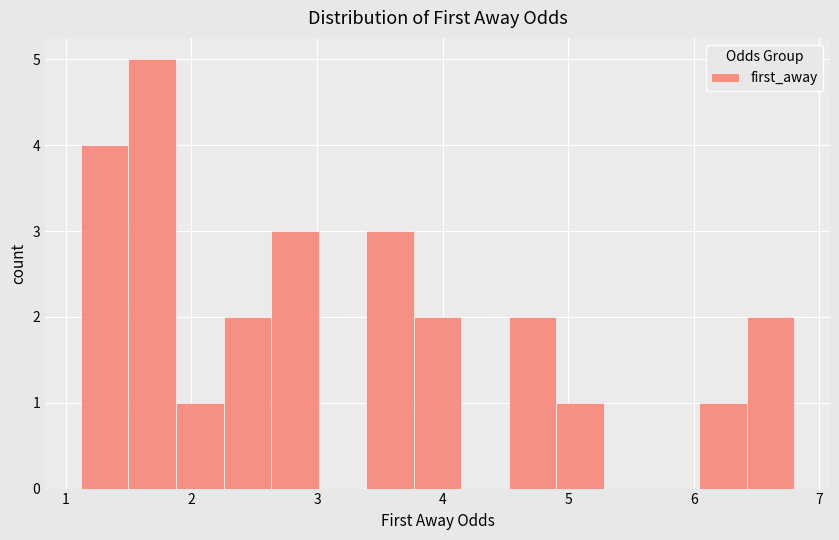

Around what value on the x-axis is the tallest bar? Give the approximate position of its centre, as read against the axis.

1.7